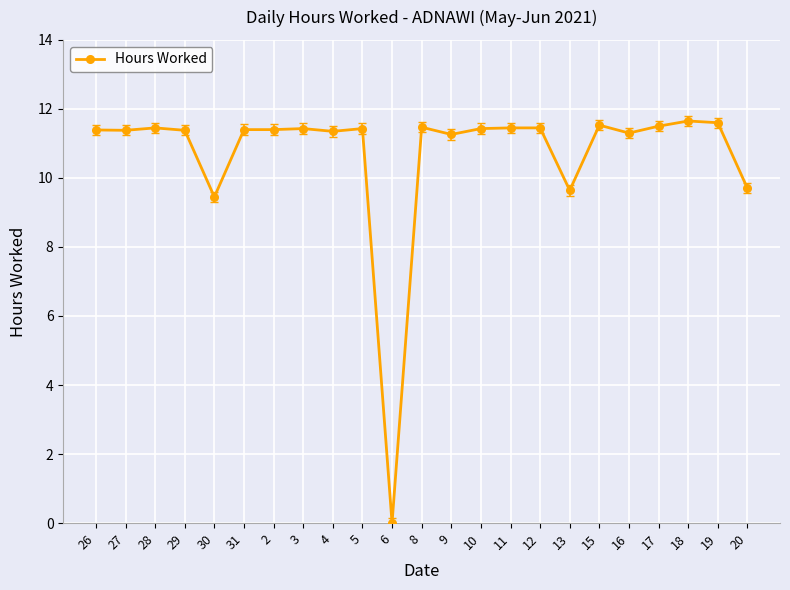

True or false: the data has more than 1 interior local peaks.

True